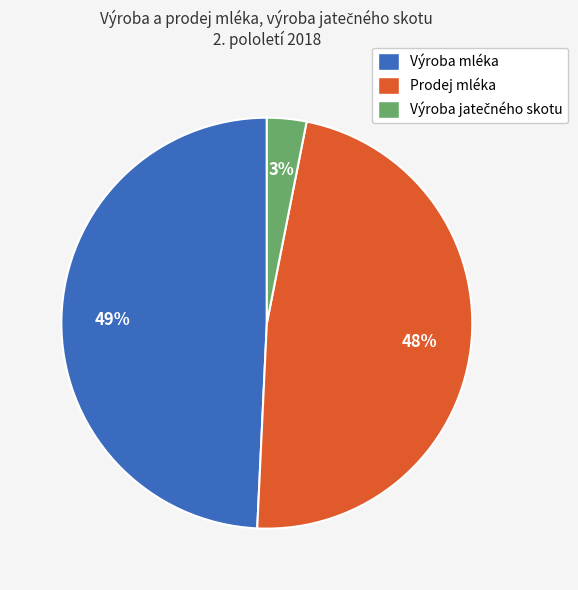

How many segments does this pie chart have?

3